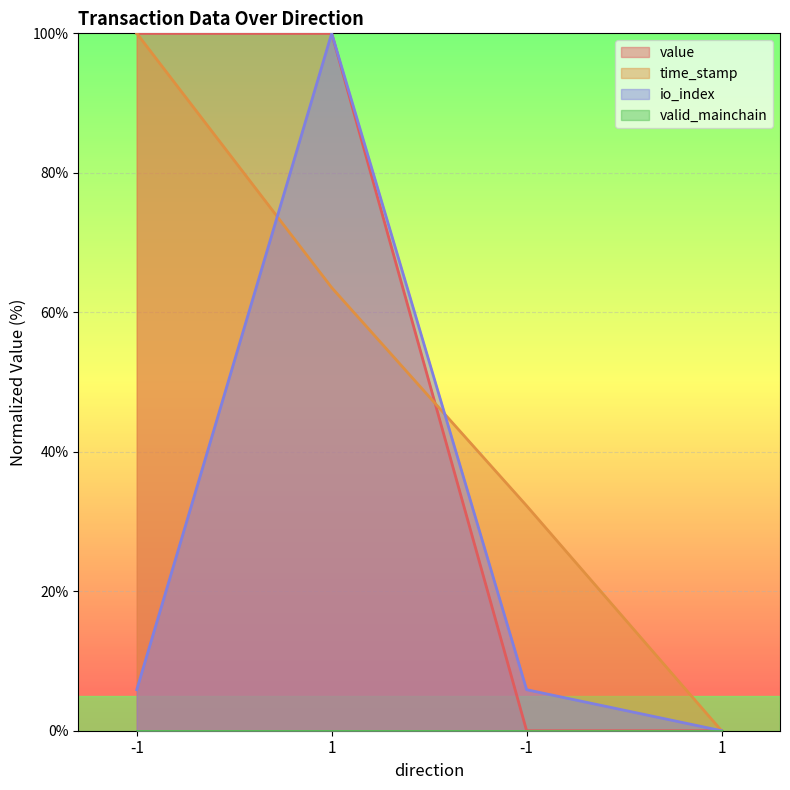

Which series changed the most between 1 and -1?

value